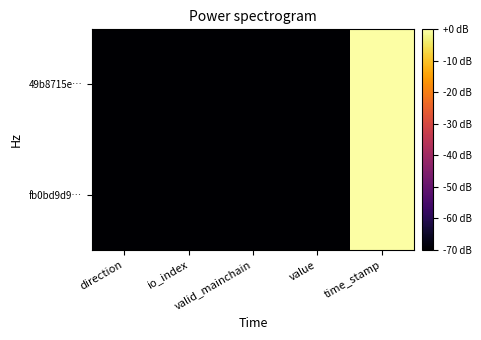

Count the number of categories in the chart.

5